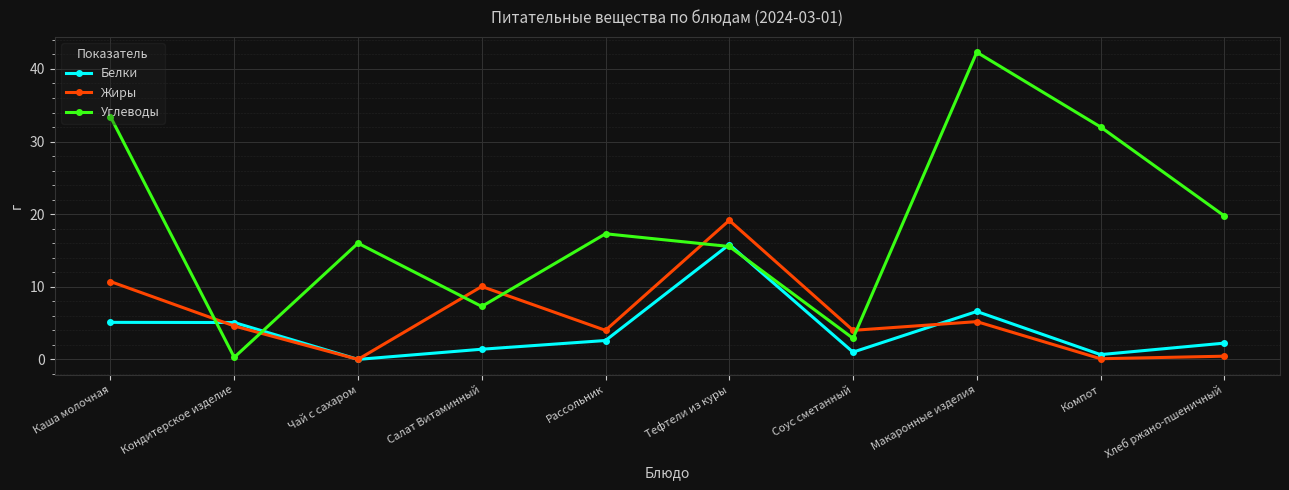

What is the label of the 5th point from the right?

Тефтели из куры